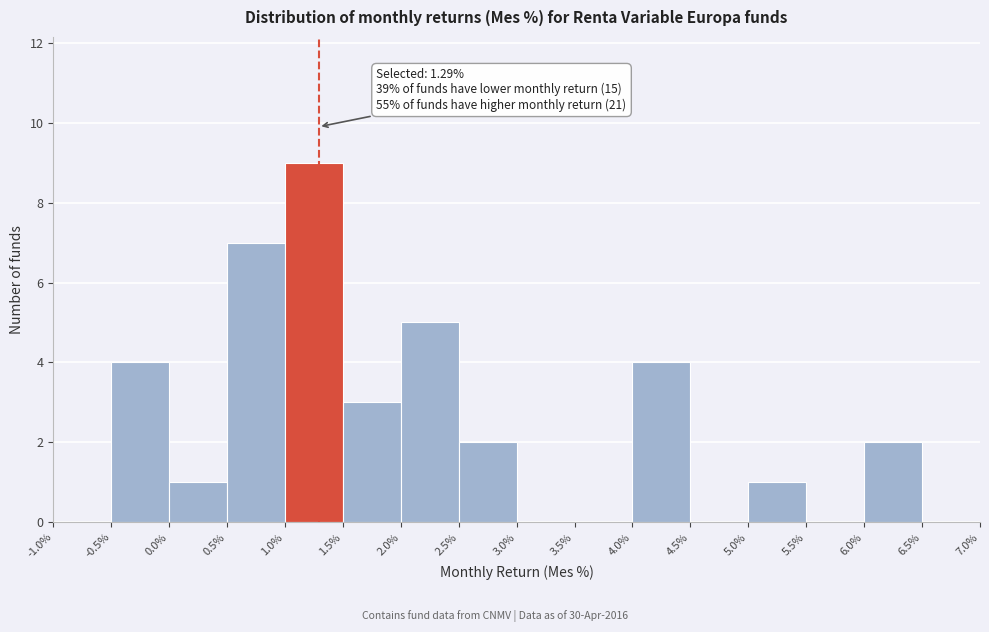

Which range on the x-axis has the tallest bar?

1.0% to 1.5%